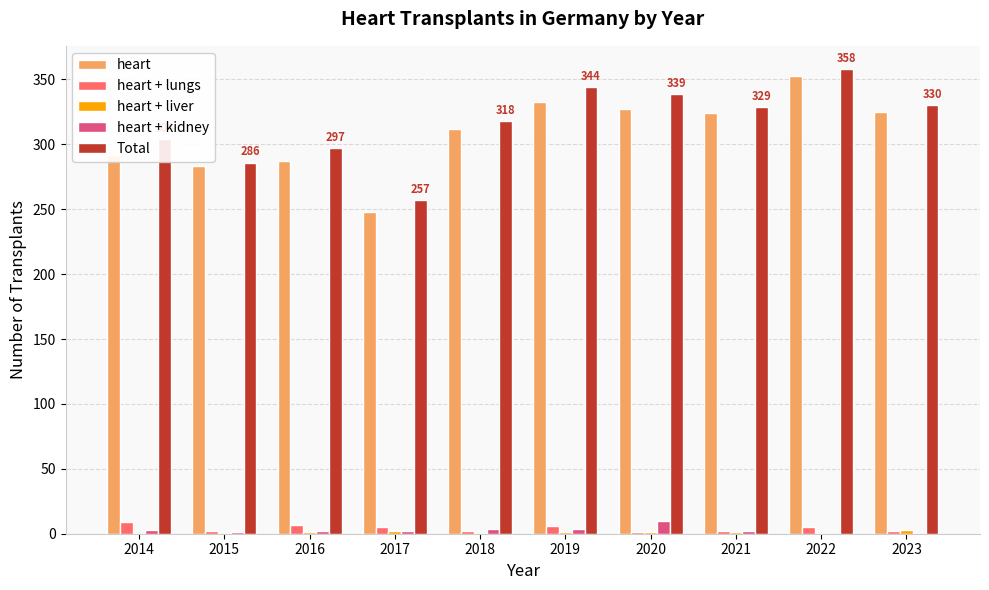

What is the greatest value displayed?

358